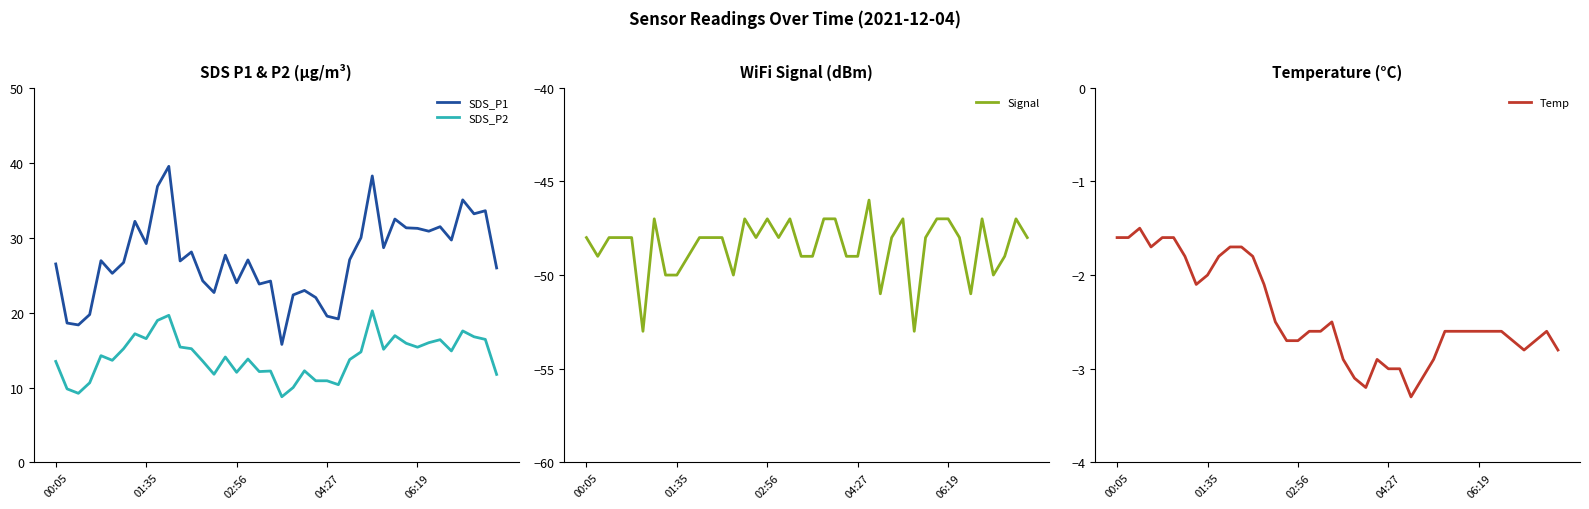

True or false: SDS_P1 and Signal cross at least once.

False